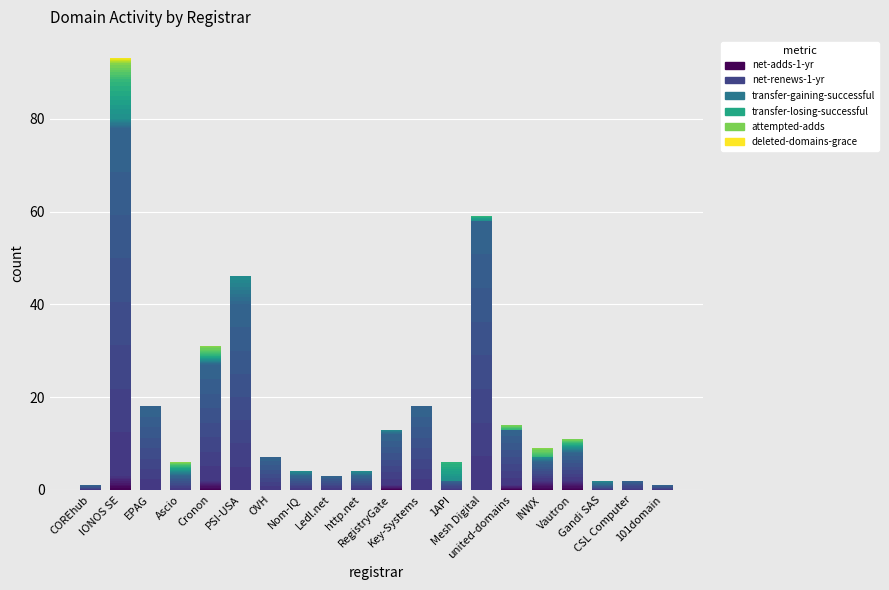

How many categories are shown in the chart?

20